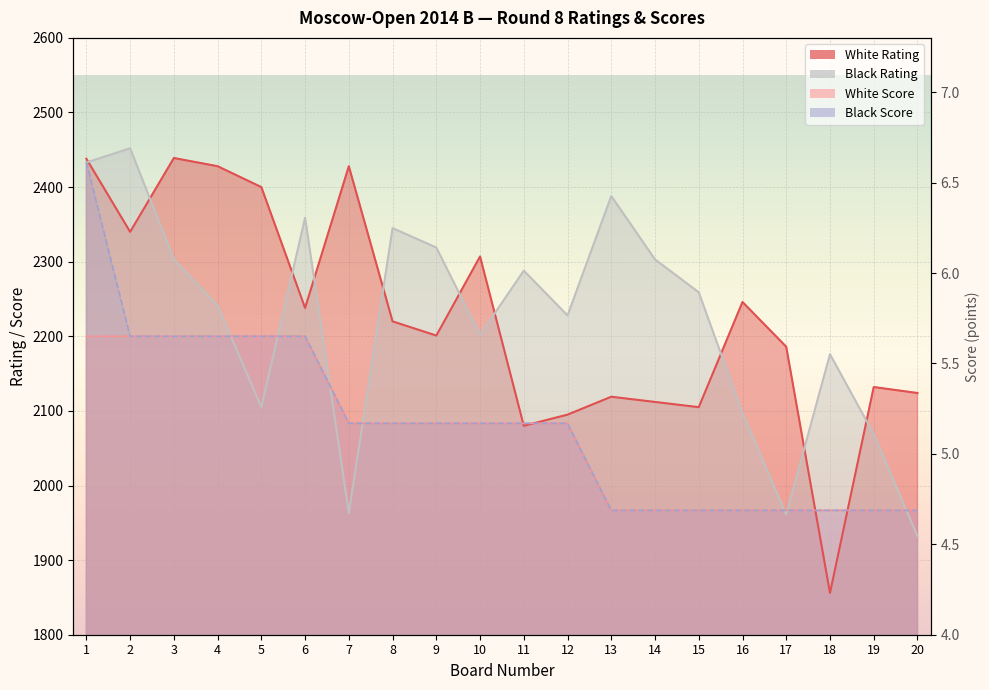

Is it true that White Score equals 2200.0 at 2?

True